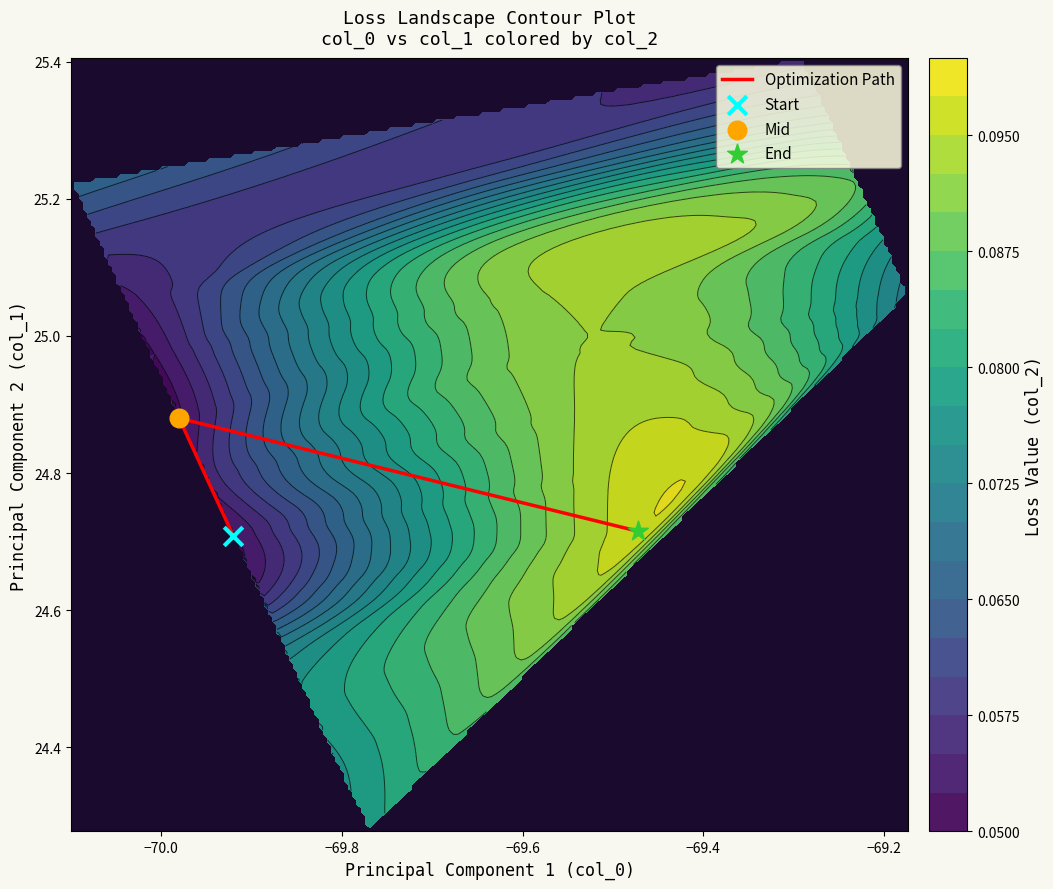

How many values are between 24 and 25?

3